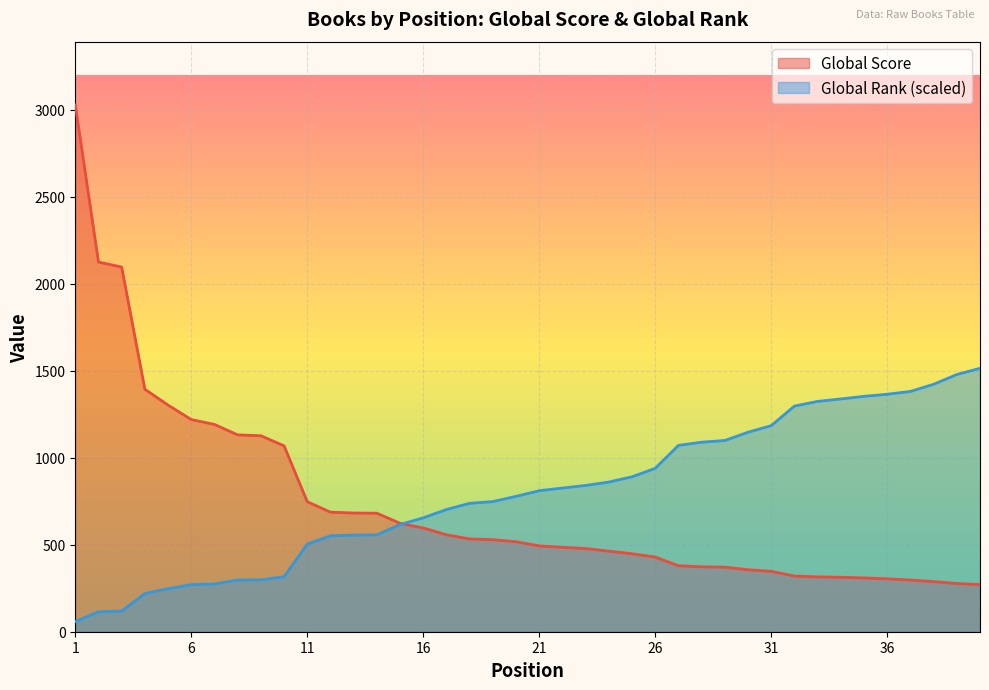

Rank the series by their average value, from lowest to highest.

Global Score, Global Rank (scaled)